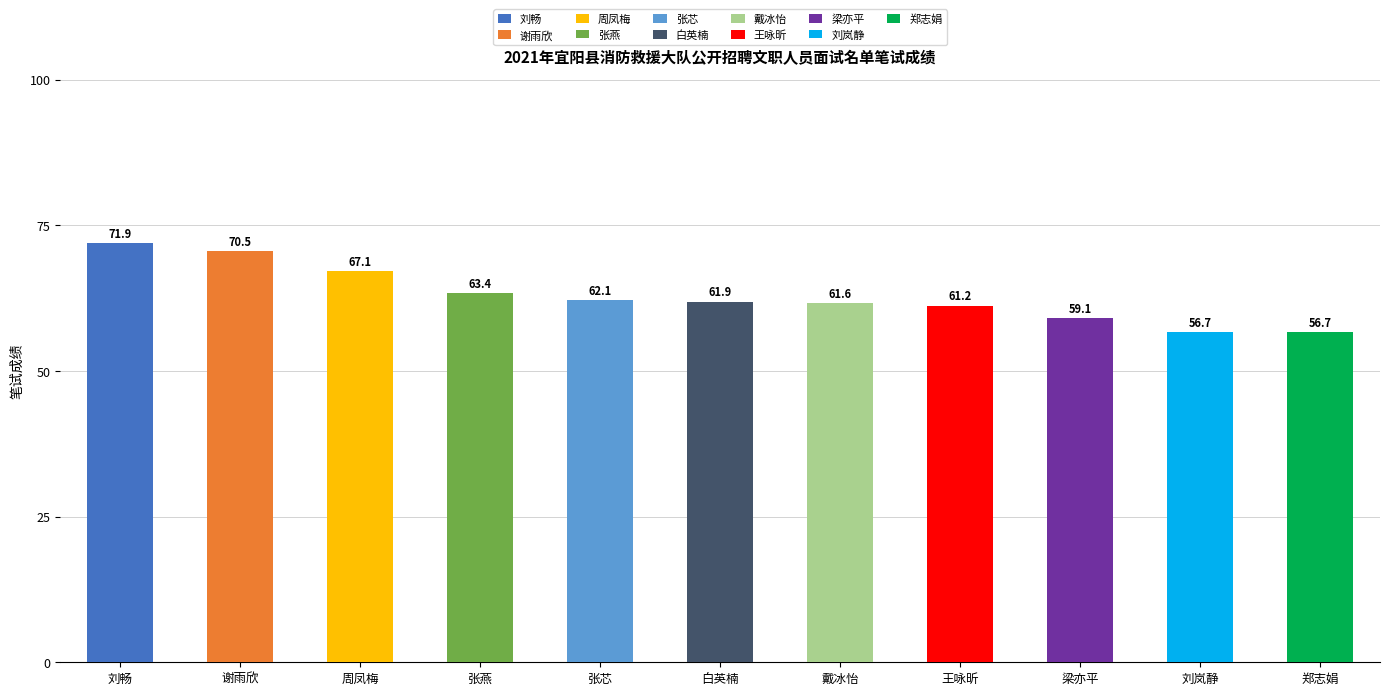

Read the value at 白英楠.

61.9